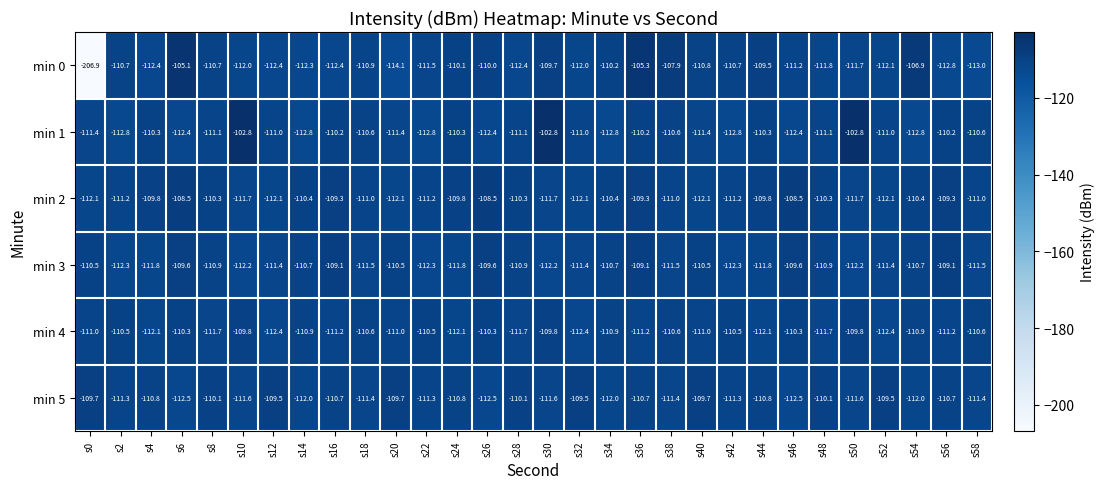

What is the average value of the min 4 series?

-111.0